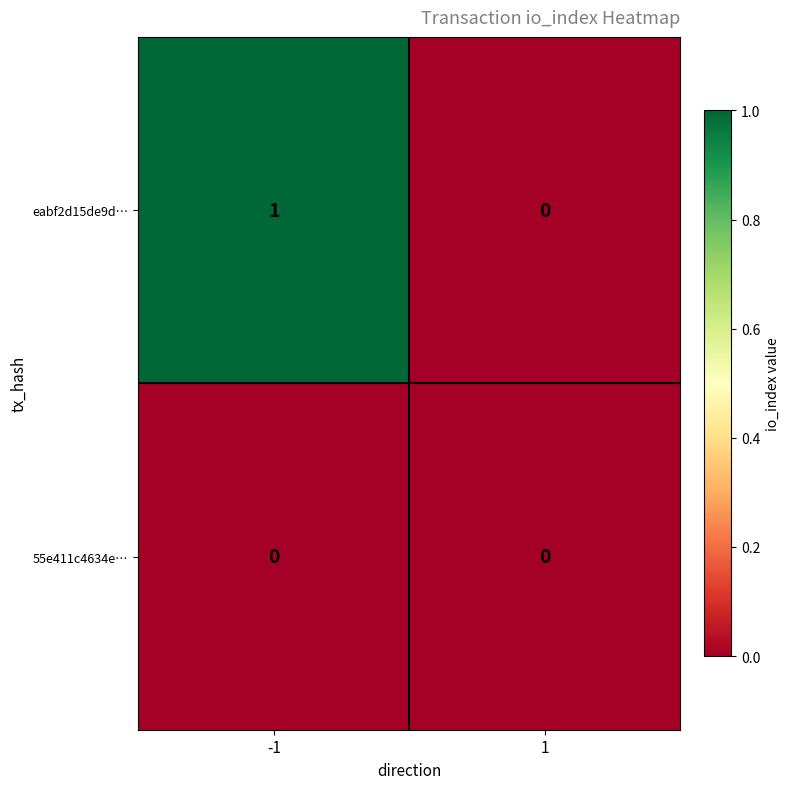

Reading left to right, transcribe all the data shown in this chart.

eabf2d15de9d…: -1=1	1=0
55e411c4634e…: -1=0	1=0